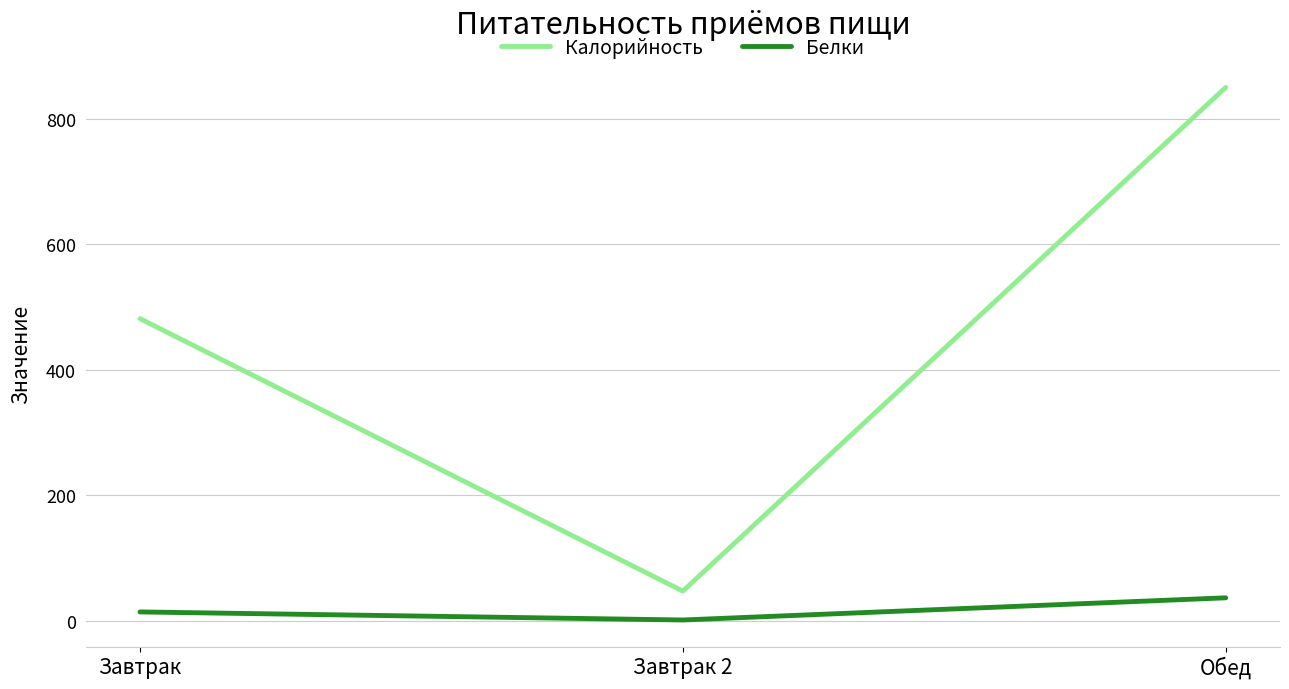

Reading left to right, extract all data points from this chart.

Калорийность: 481.4	47.0	850.0
Белки: 13.8	1.0	36.3